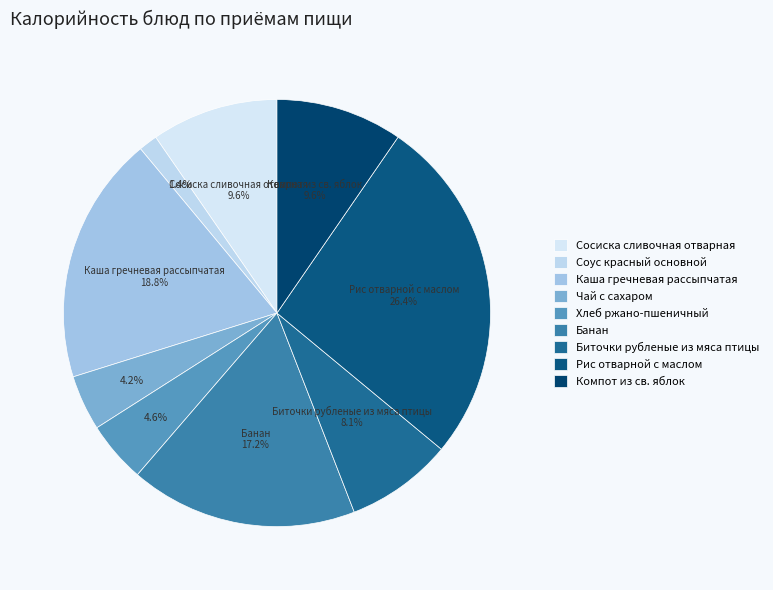

Is there any slice that represents more than half of the pie?

No